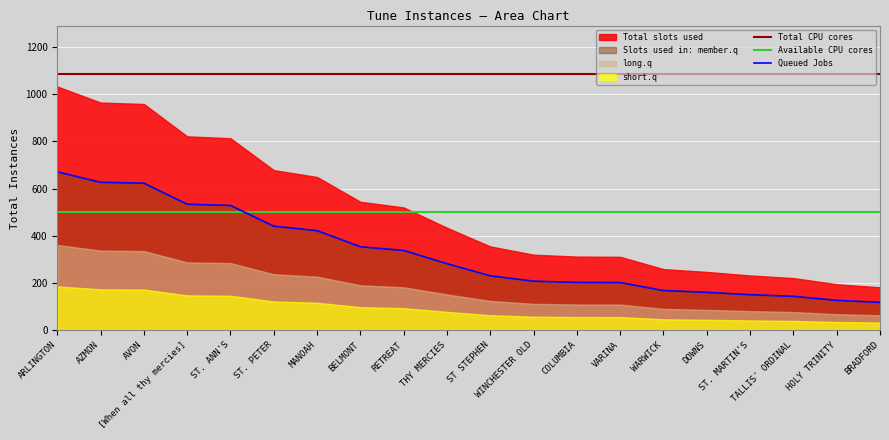

What is the highest value of the Available CPU cores series?

502.4